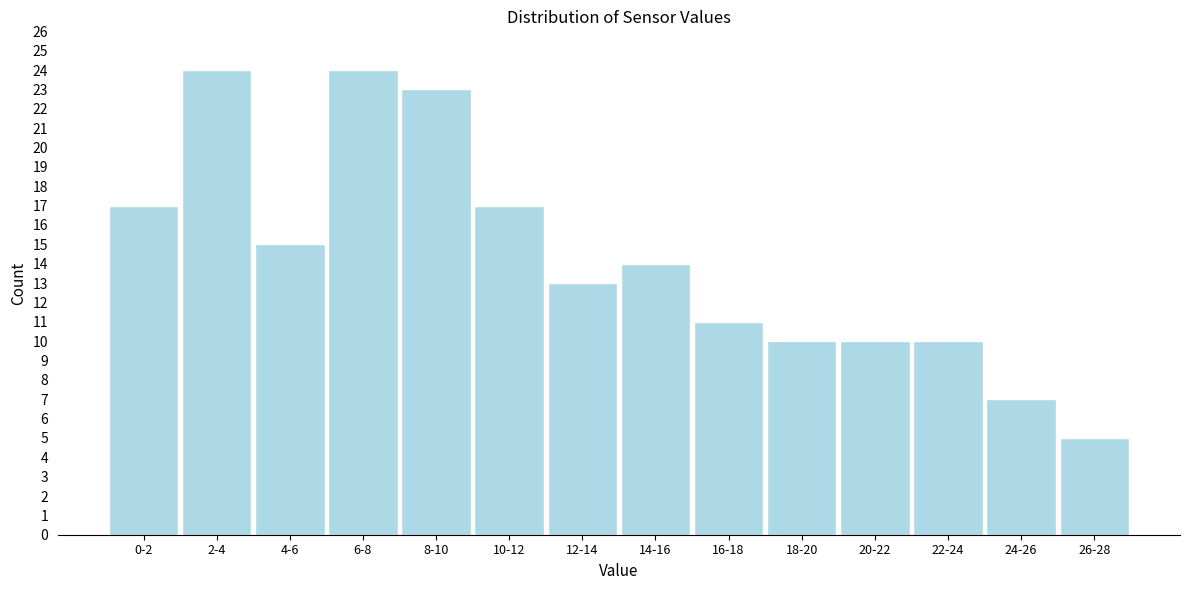

Reading left to right, list all the values displayed in this chart.

0-2=17	2-4=24	4-6=15	6-8=24	8-10=23	10-12=17	12-14=13	14-16=14	16-18=11	18-20=10	20-22=10	22-24=10	24-26=7	26-28=5